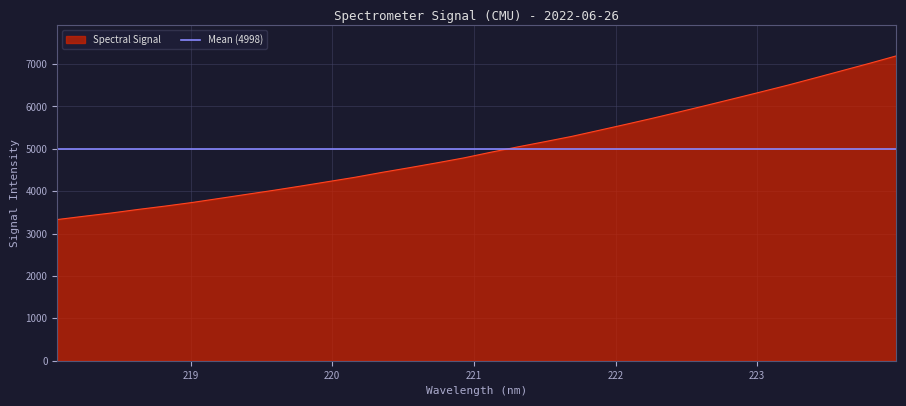

What position from the right is 219.2067?

26